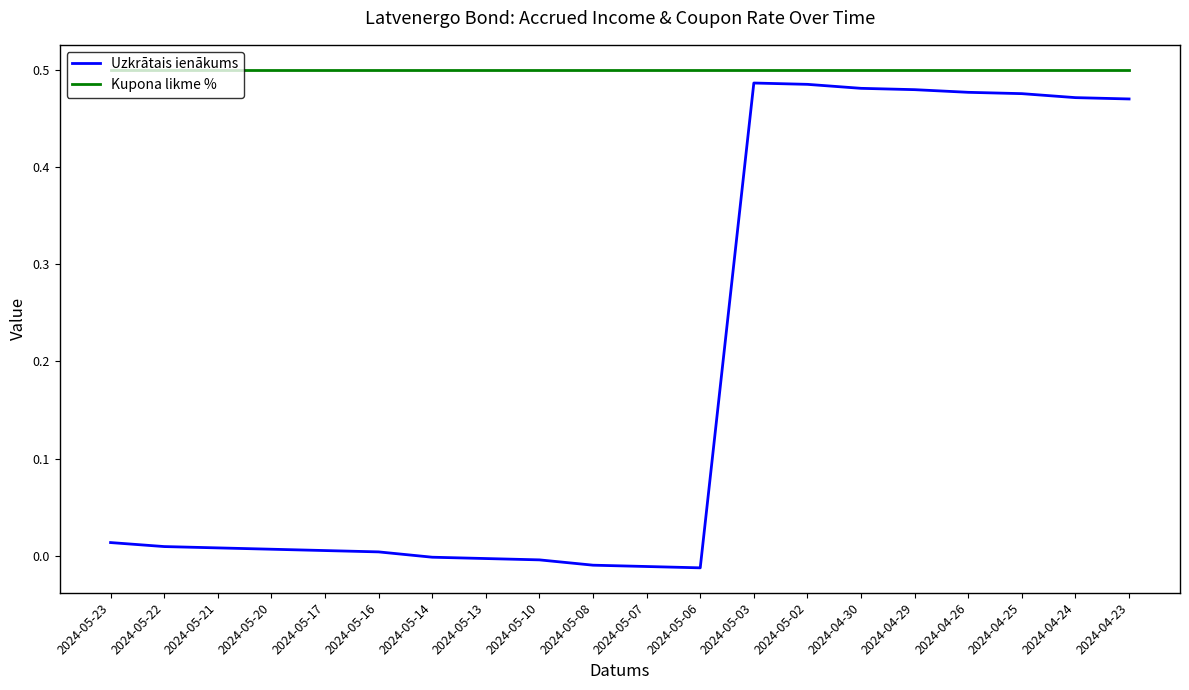

At how many categories does at least one series exceed 0?

20